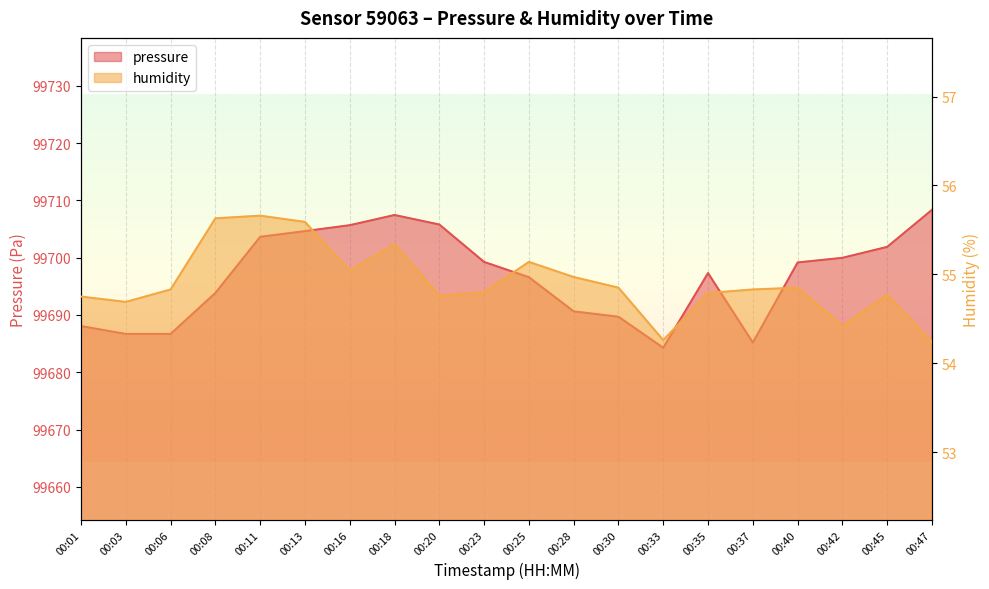

What is the spread (max minus min) of values at 00:30?

99634.8